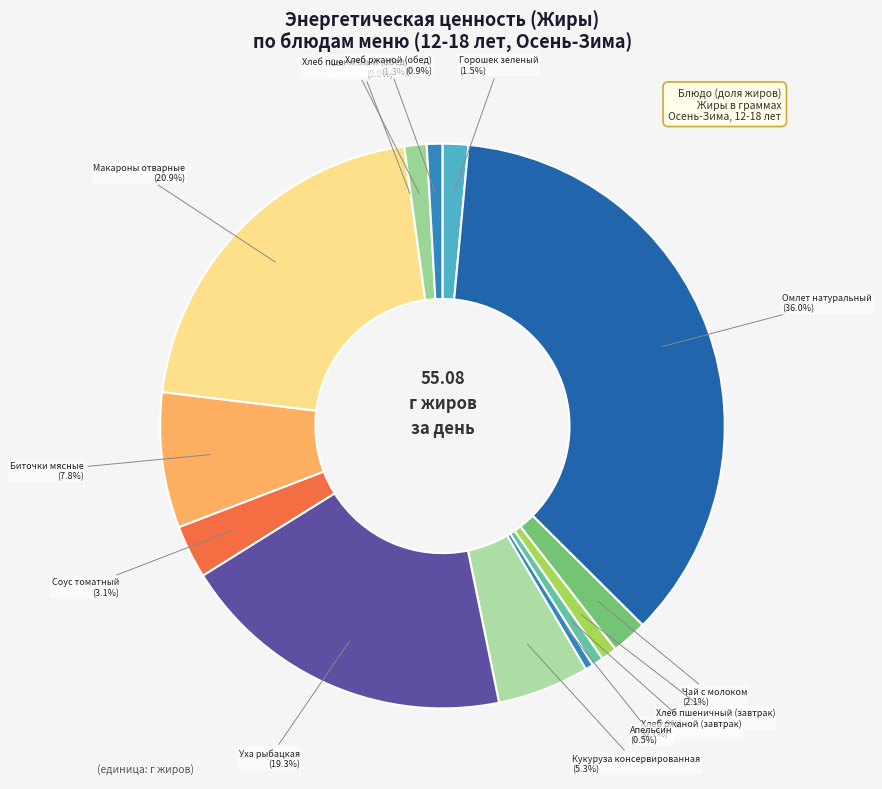

True or false: Хлеб ржаной (обед) accounts for 1% of the total.

True